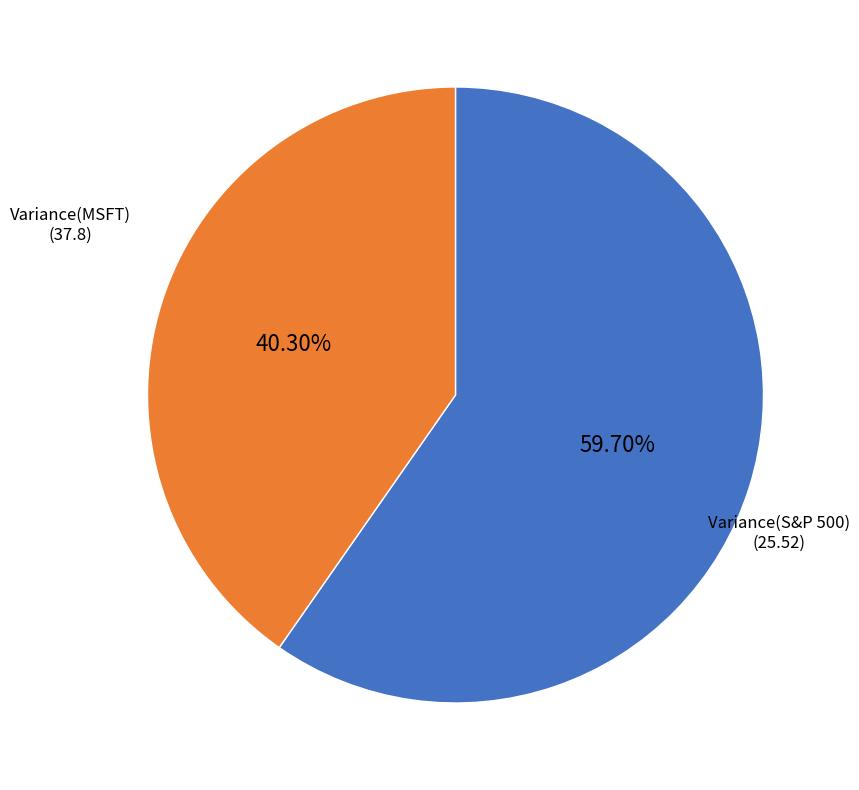

Does any single category account for the majority?

Yes